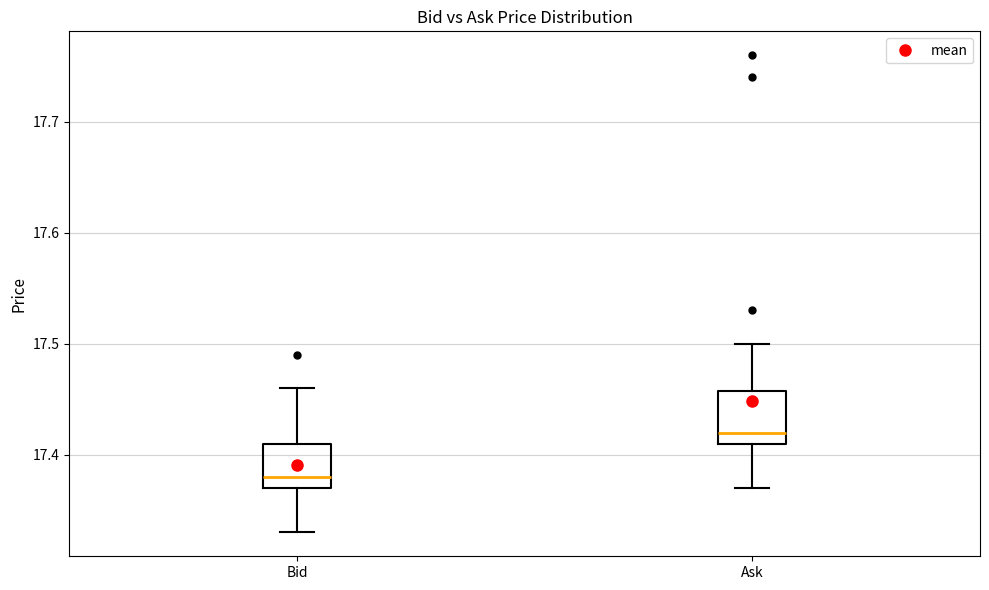

Which box has the highest median line?

Ask